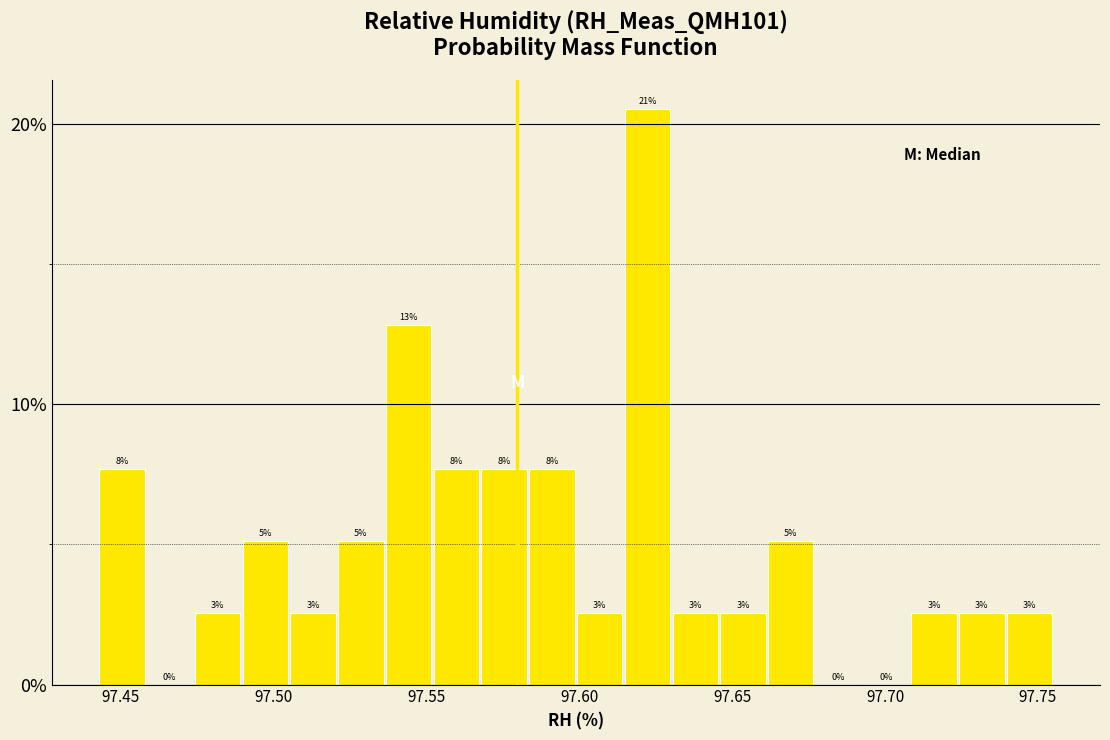

Read against the x-axis, roughly where is the centre of the tallest bar?

97.620